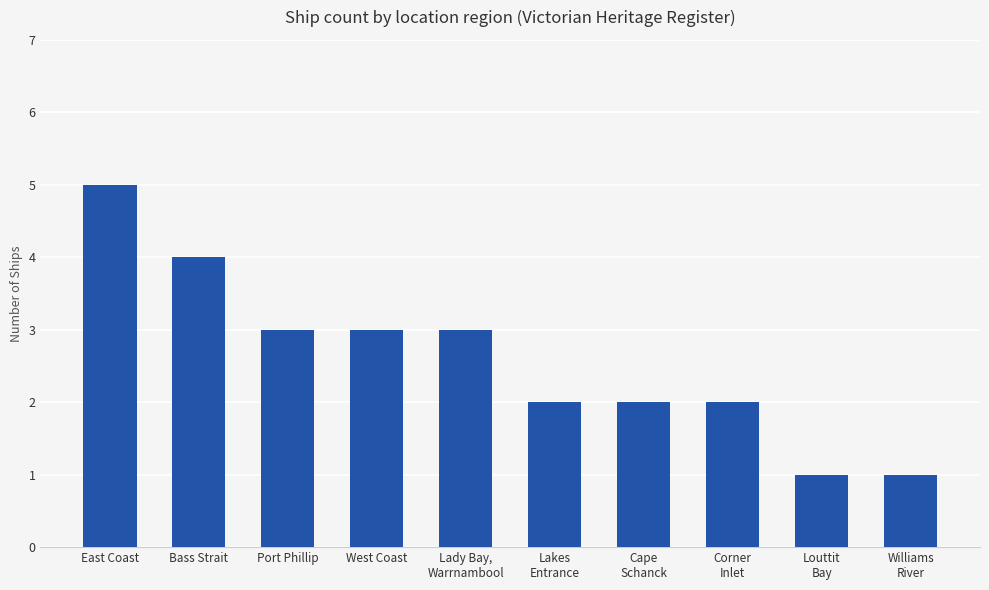

What is the label of the 4th bar from the left?

West Coast